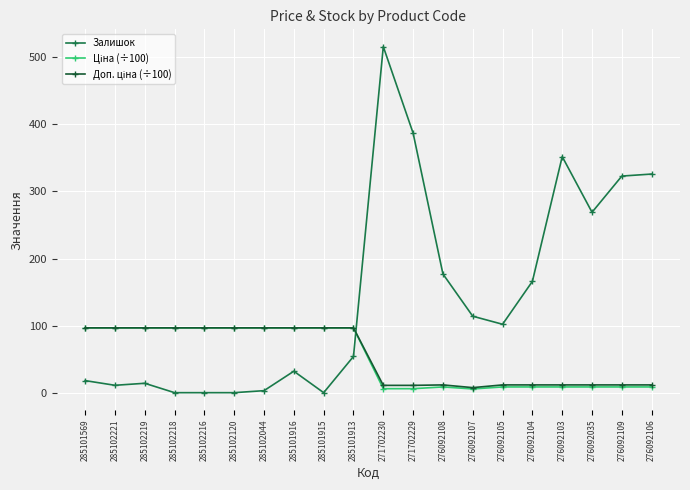

What is the maximum value for Залишок?

516.0